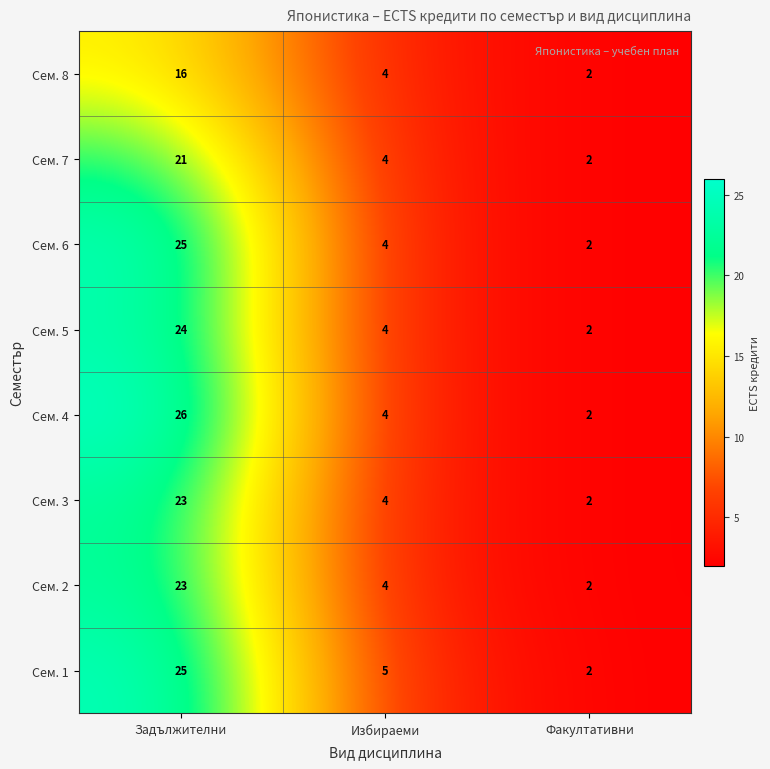

Reading right to left, transcribe all the data shown in this chart.

Сем. 8: 2	4	16
Сем. 7: 2	4	21
Сем. 6: 2	4	25
Сем. 5: 2	4	24
Сем. 4: 2	4	26
Сем. 3: 2	4	23
Сем. 2: 2	4	23
Сем. 1: 2	5	25